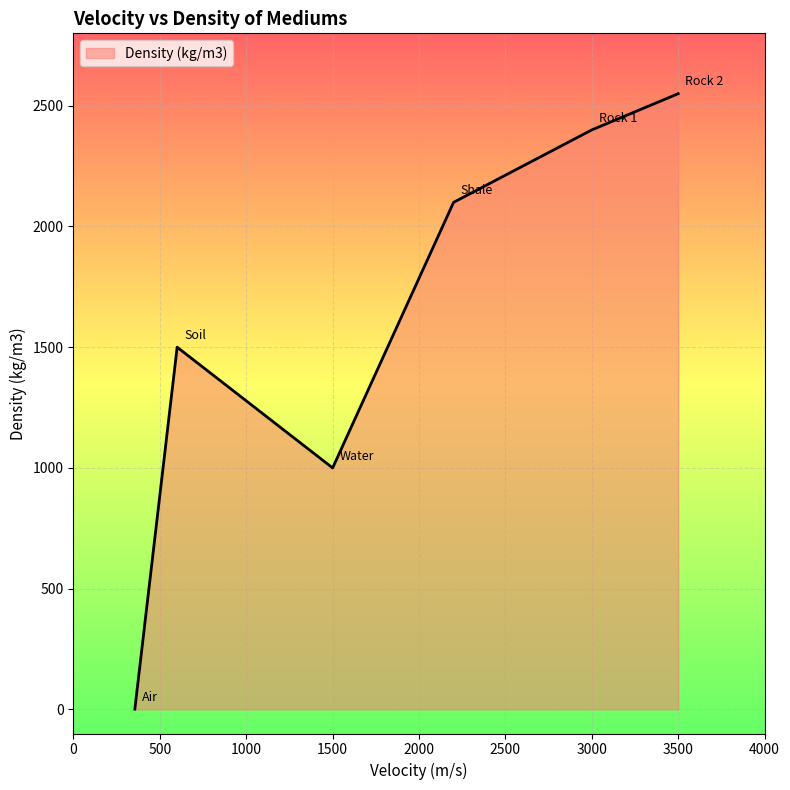

How many values are below 2100?

3